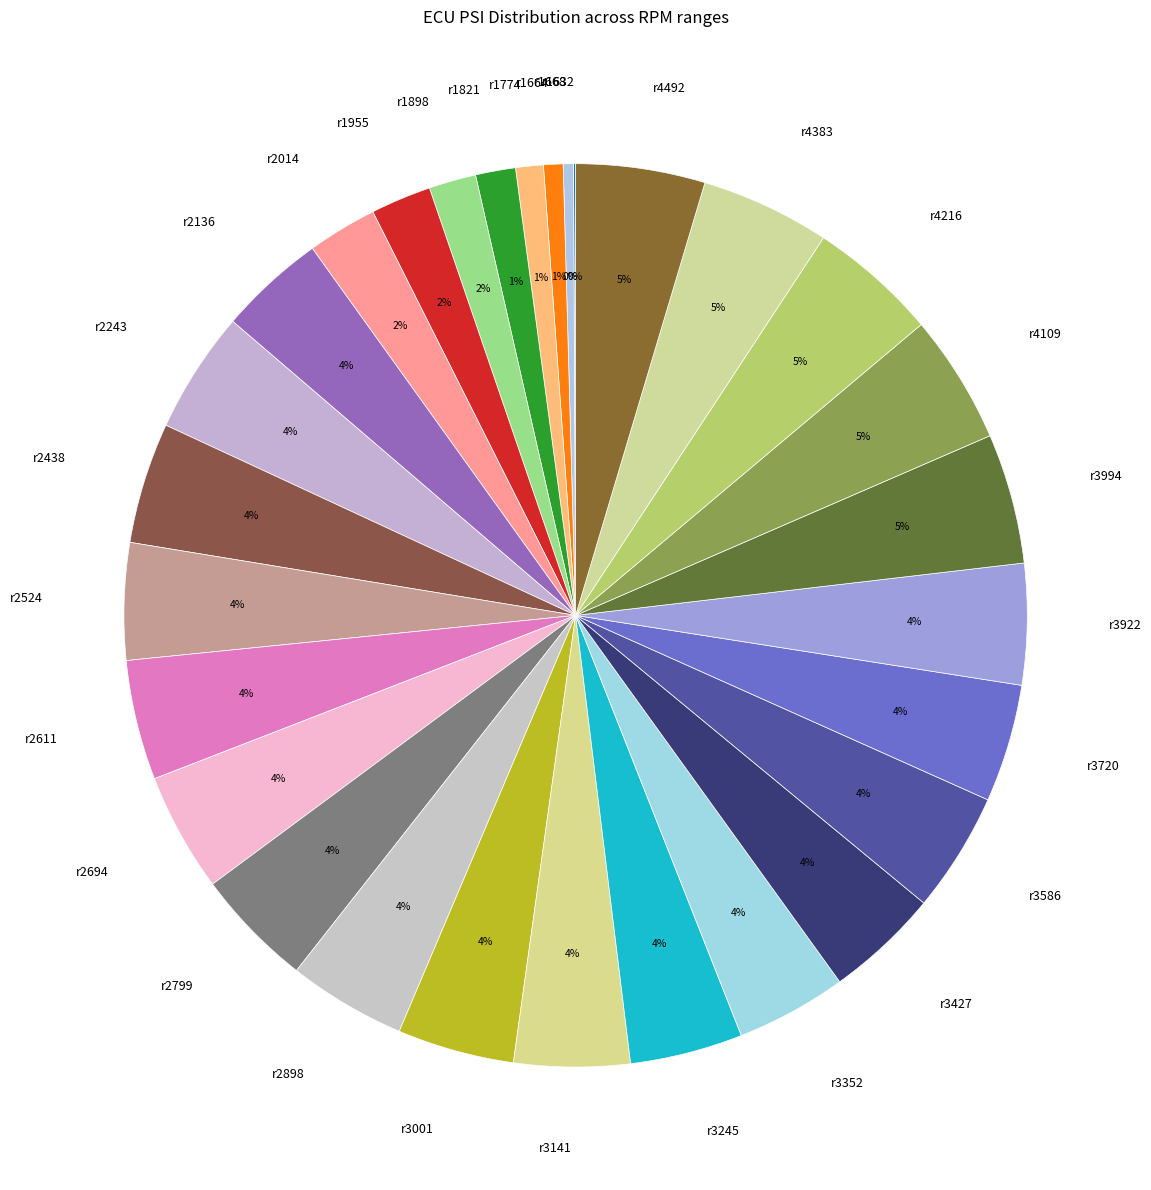

Do r3922 and r4216 together represent more than half of the pie?

No